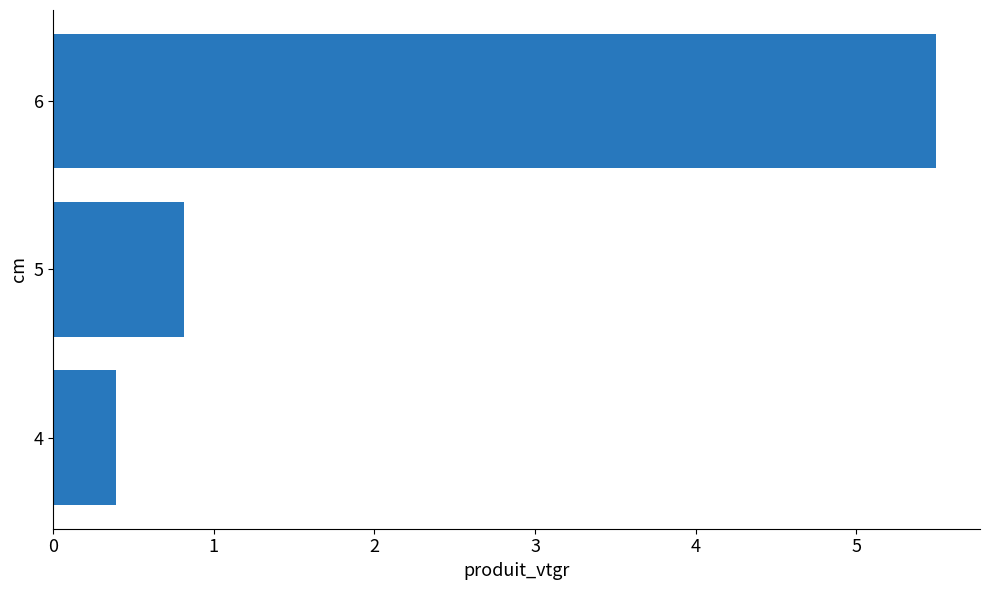

The chart shows a value of 0.4 at 4. True or false?

True